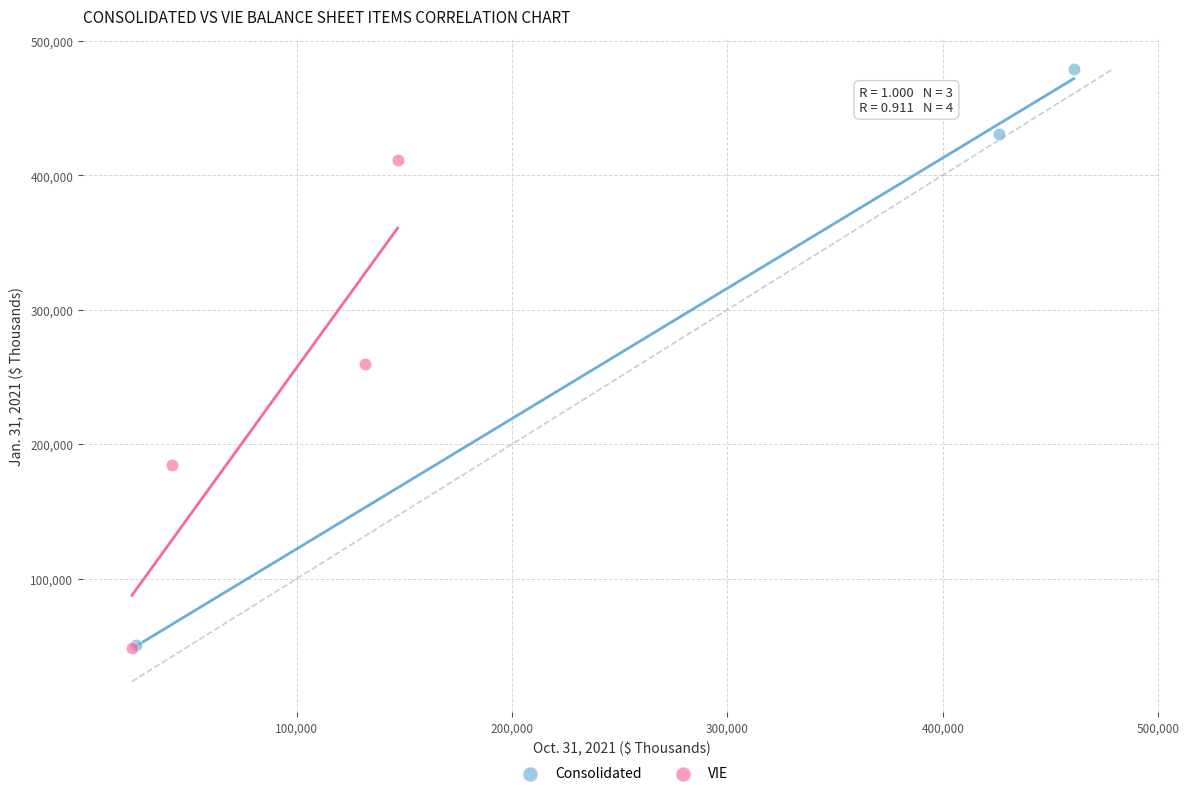

Which series reaches the maximum Y coordinate?

Consolidated